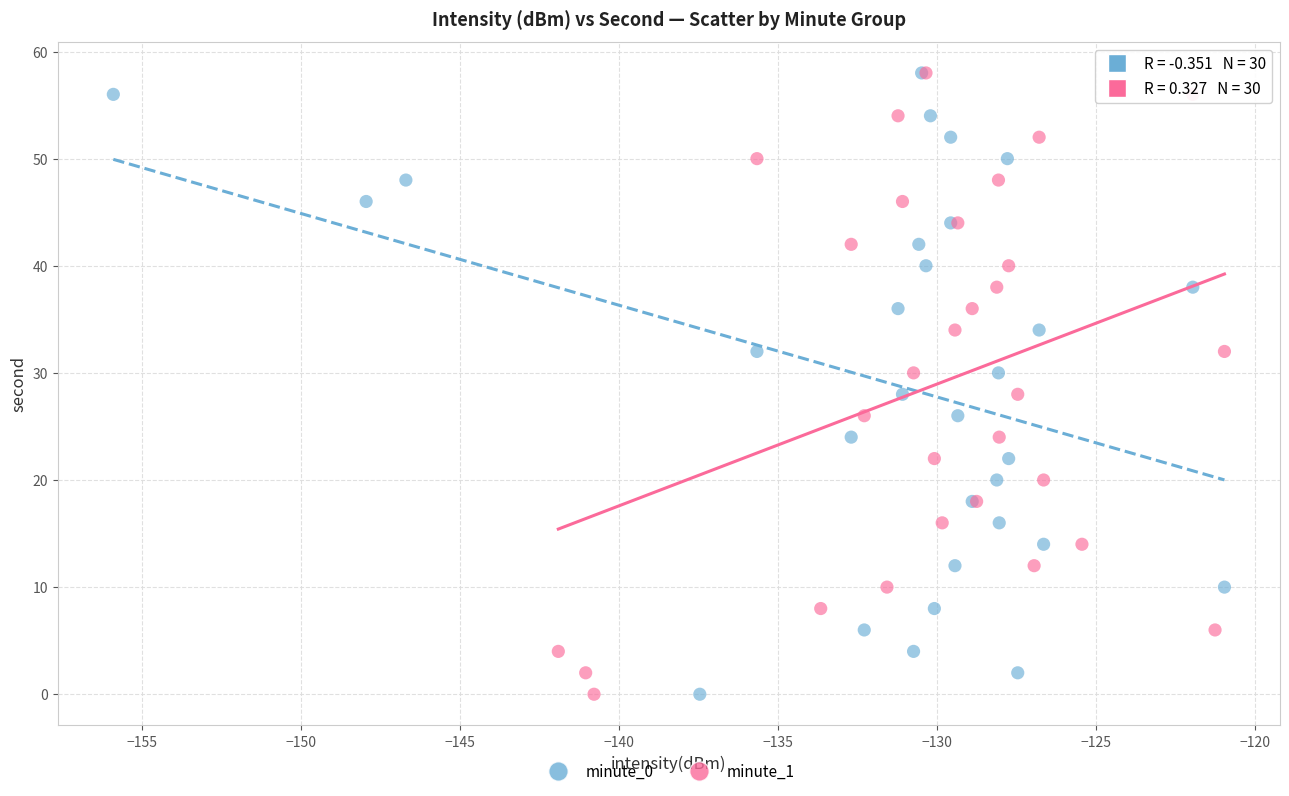

What are all the series names shown in the legend?

minute_0, minute_1